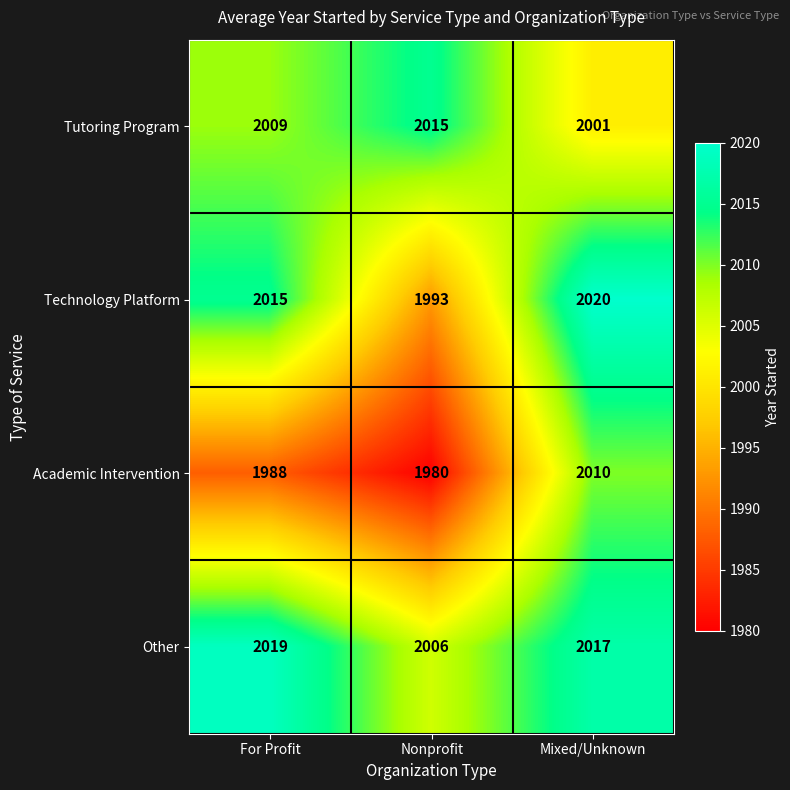

What is the difference between the Other values at Nonprofit and Mixed/Unknown?

11